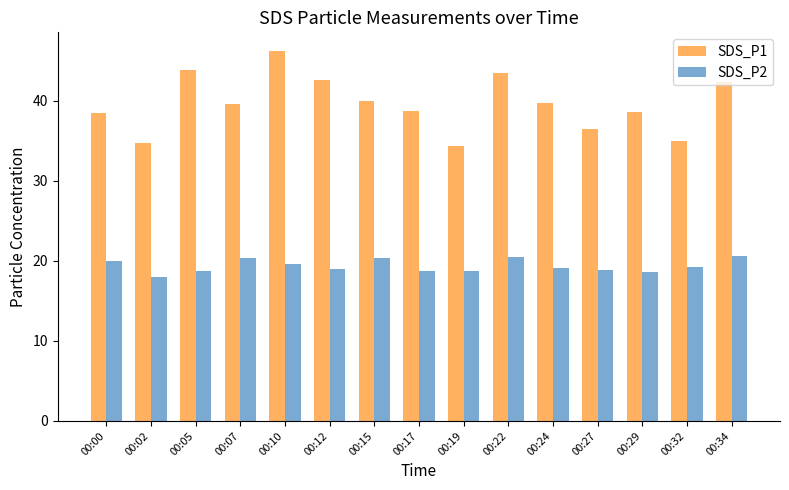

Is it true that SDS_P1 equals 38.6 at 00:17?

True